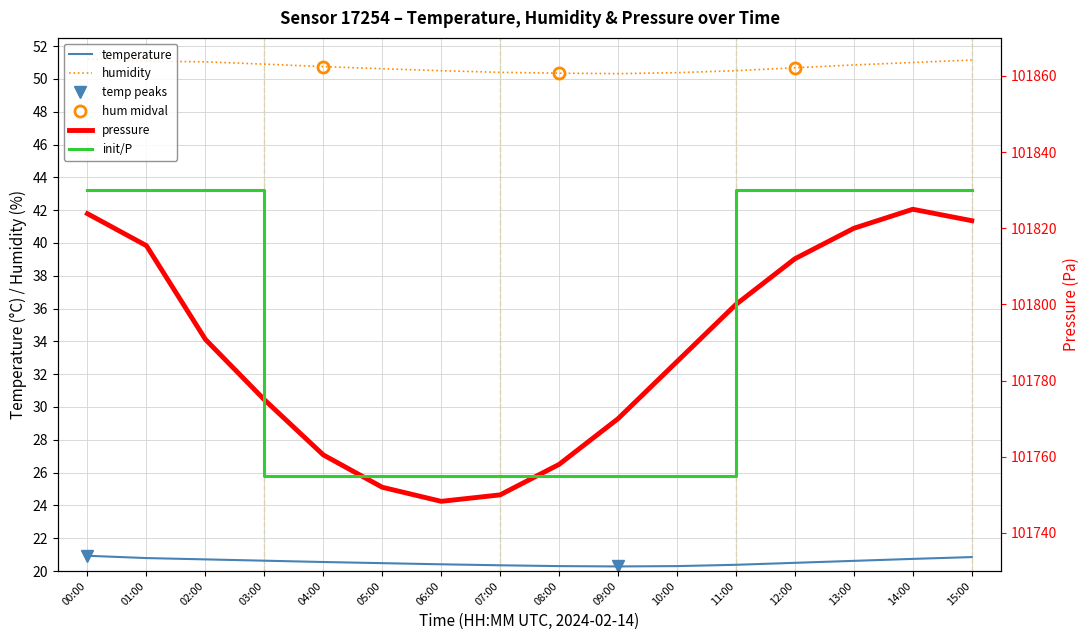

What is the average value of the pressure series?

101788.0